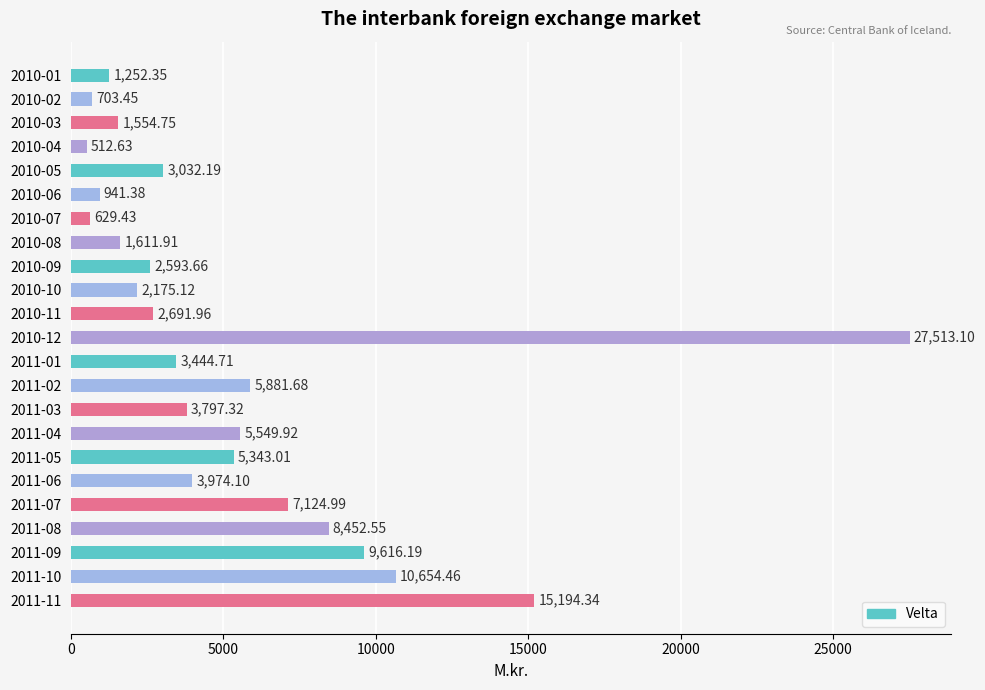

How many distinct data groups are displayed?

1